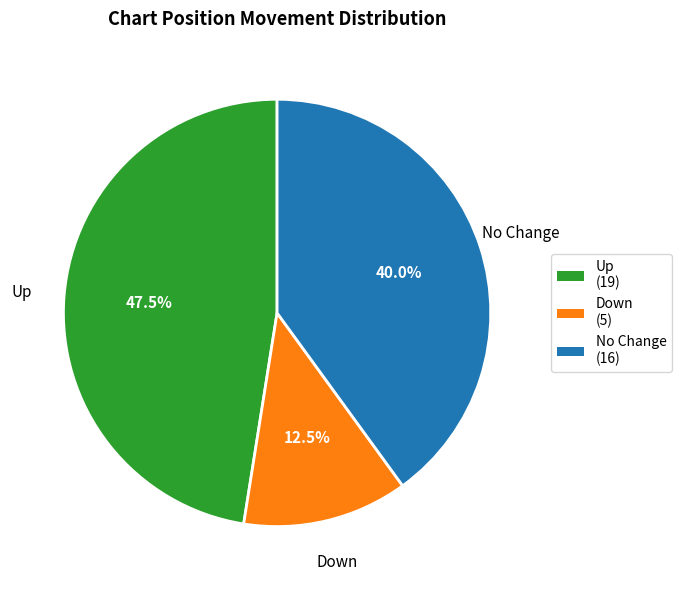

Does any single category account for the majority?

No